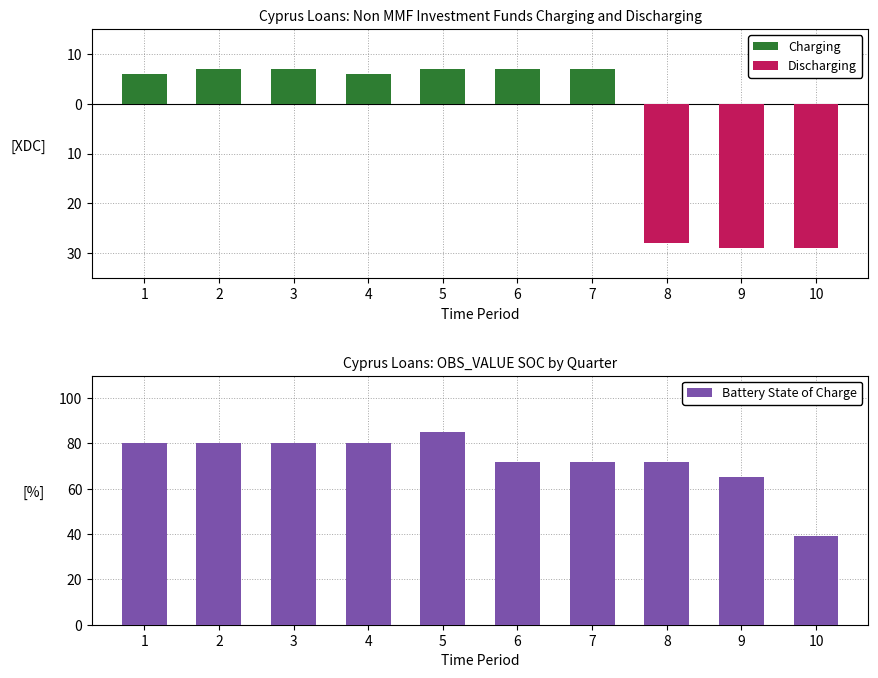

Reading right to left, what are all the values shown in this chart?

Charging: 0	0	0	7	7	7	6	7	7	6
Discharging: -29	-29	-28	0	0	0	0	0	0	0
Battery State of Charge: 39	65	72	72	72	85	80	80	80	80